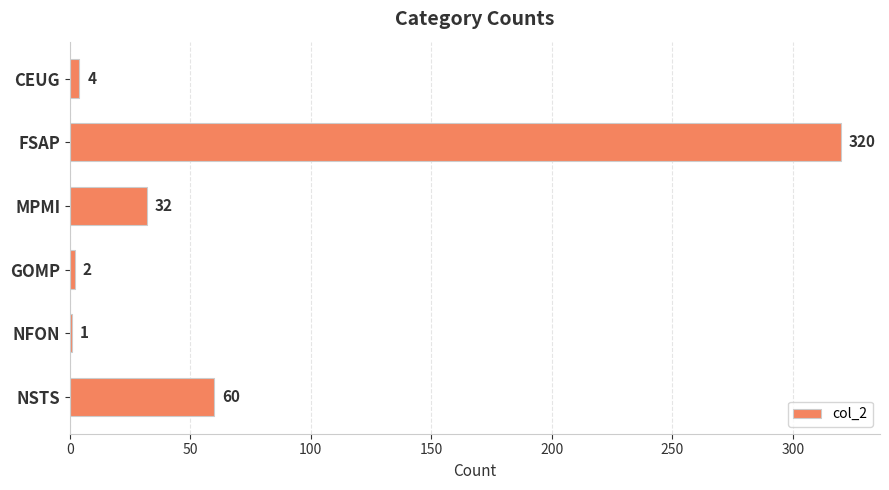

The chart shows a value of 1 at NFON. True or false?

True